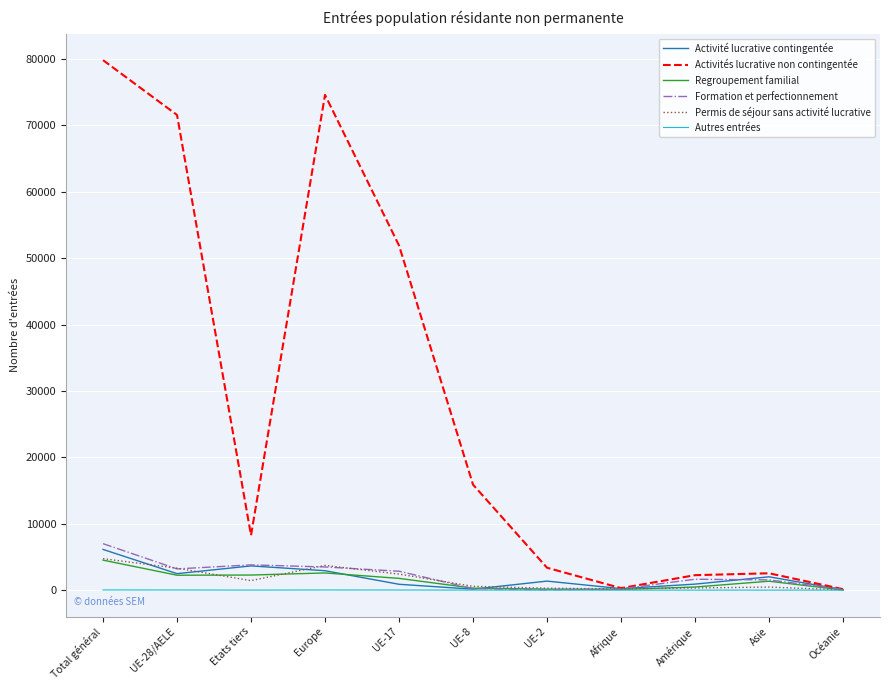

What are all the series names shown in the legend?

Activité lucrative contingentée, Activités lucrative non contingentée, Regroupement familial, Formation et perfectionnement, Permis de séjour sans activité lucrative, Autres entrées